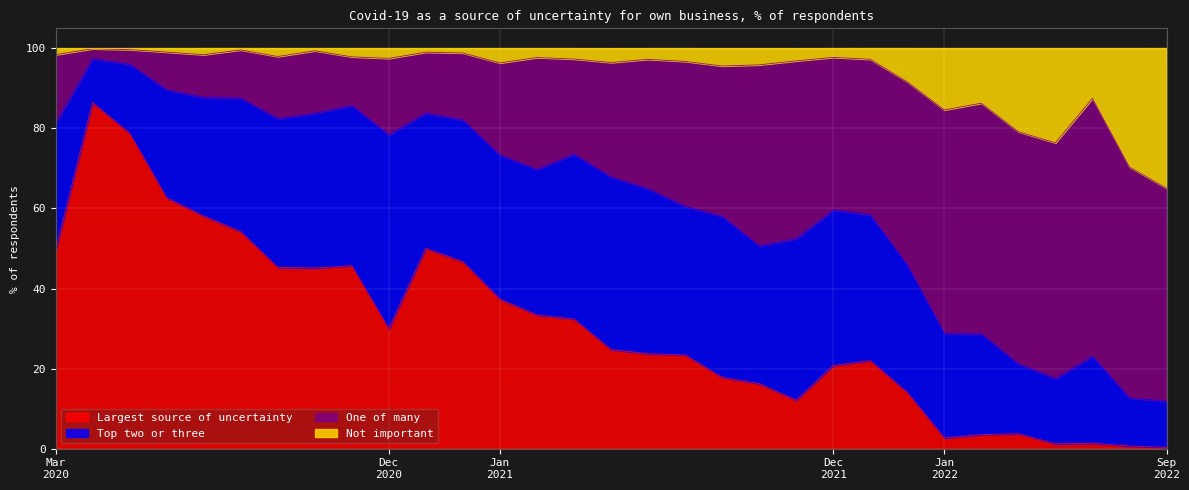

The Not important series shows 97.7 at 2021-04. True or false?

True